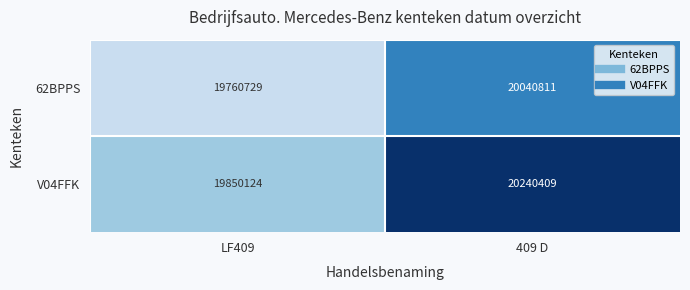

Reading left to right, extract all data points from this chart.

62BPPS: 19760729	20040811
V04FFK: 19850124	20240409